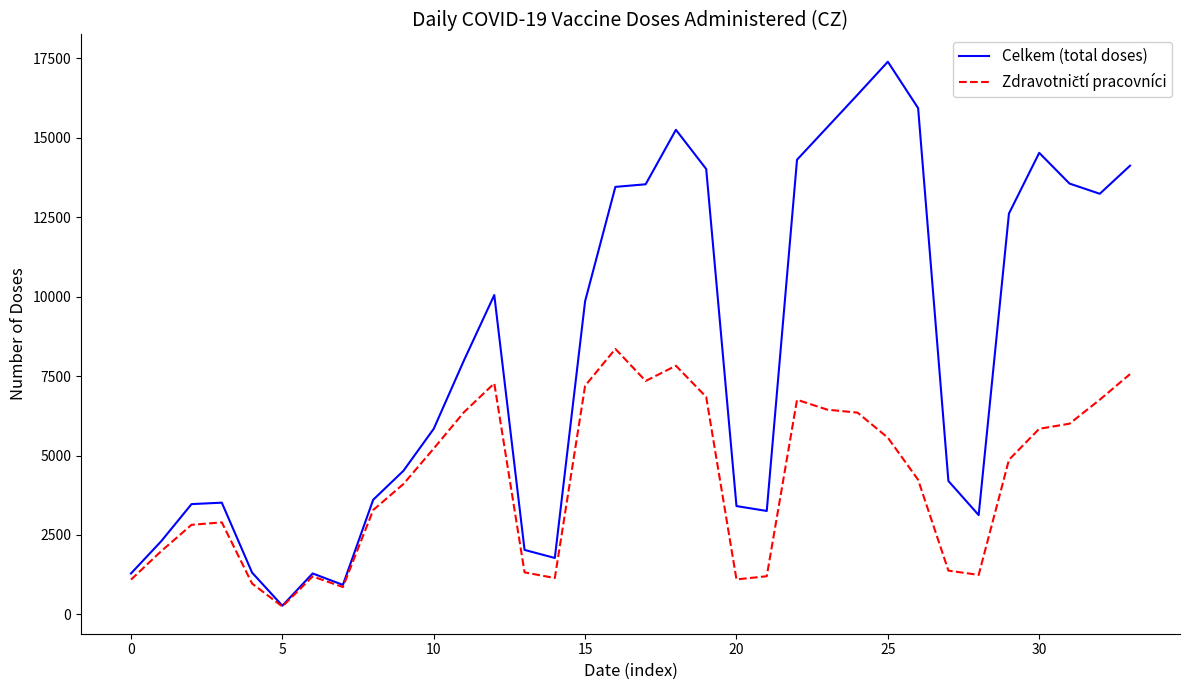

In Celkem (total doses), how many points are lower than both neighbors (excluding endpoints)?

6